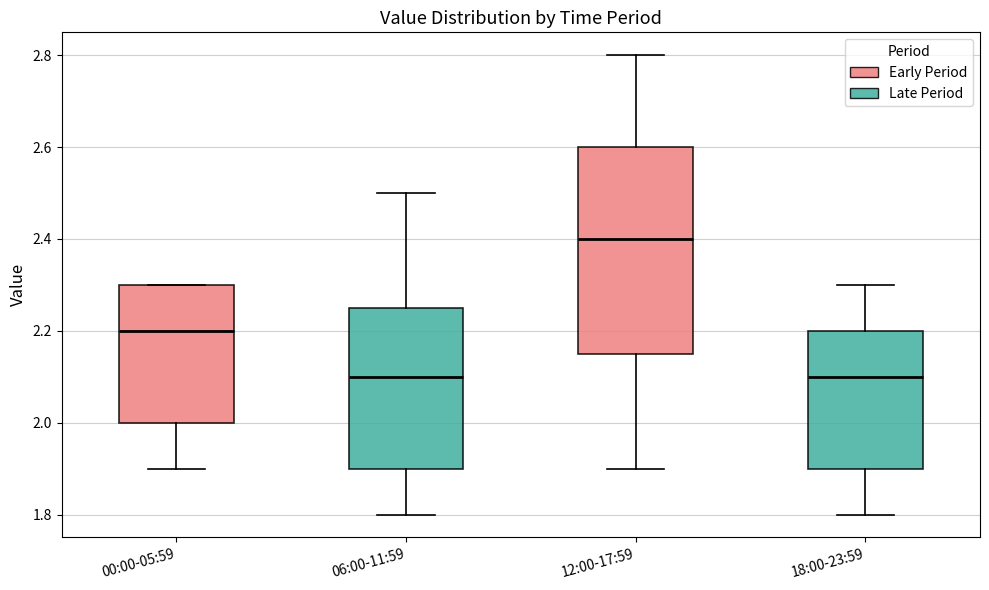

Reading left to right, read every box against the y-axis: the position of its median line, the range the box covers, and the ends of its whiskers. The values are not printed on the chart, so give them approximately, as read against the axis.

00:00-05:59: median 2.20, box 2.00 to 2.30, whiskers 1.90 to 2.30
06:00-11:59: median 2.10, box 1.90 to 2.26, whiskers 1.80 to 2.50
12:00-17:59: median 2.40, box 2.16 to 2.60, whiskers 1.90 to 2.80
18:00-23:59: median 2.10, box 1.90 to 2.20, whiskers 1.80 to 2.30